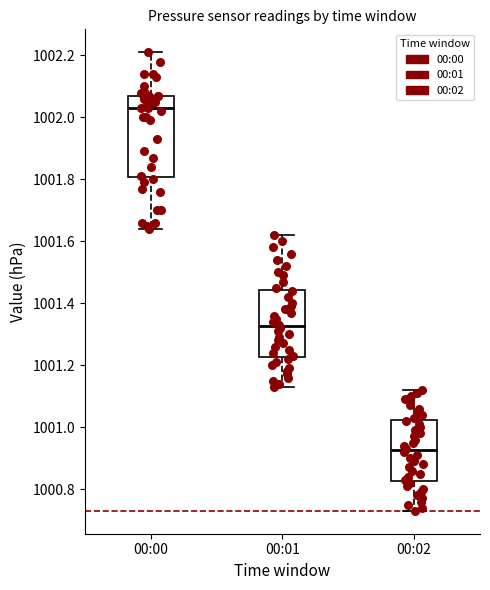

Which box's median line is the highest?

00:00